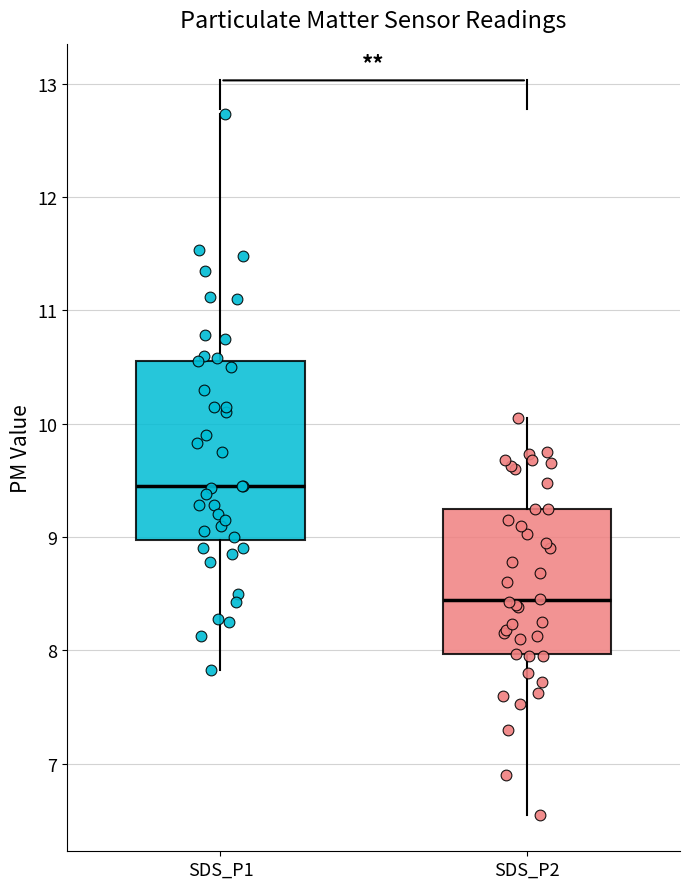

Reading left to right, read every box against the y-axis: the position of its median line, the range the box covers, and the ends of its whiskers. The values are not printed on the chart, so give them approximately, as read against the axis.

SDS_P1: median 9.5, box 9.0 to 10.6, whiskers 7.8 to 12.7
SDS_P2: median 8.4, box 8.0 to 9.3, whiskers 6.6 to 10.1